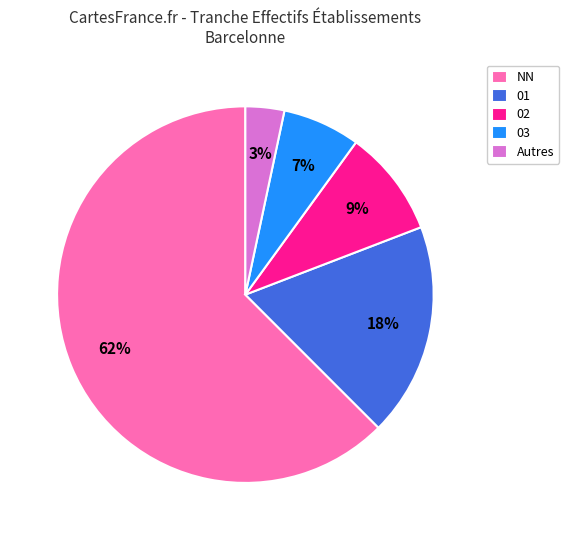

Is there any slice that represents more than half of the pie?

Yes